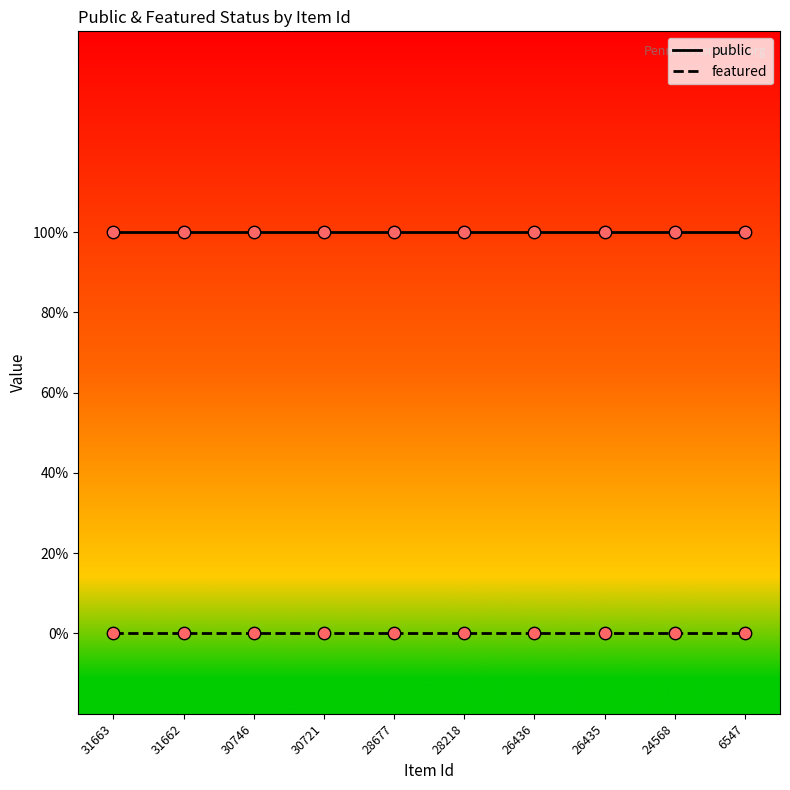

What are all the series names shown in the legend?

public, featured